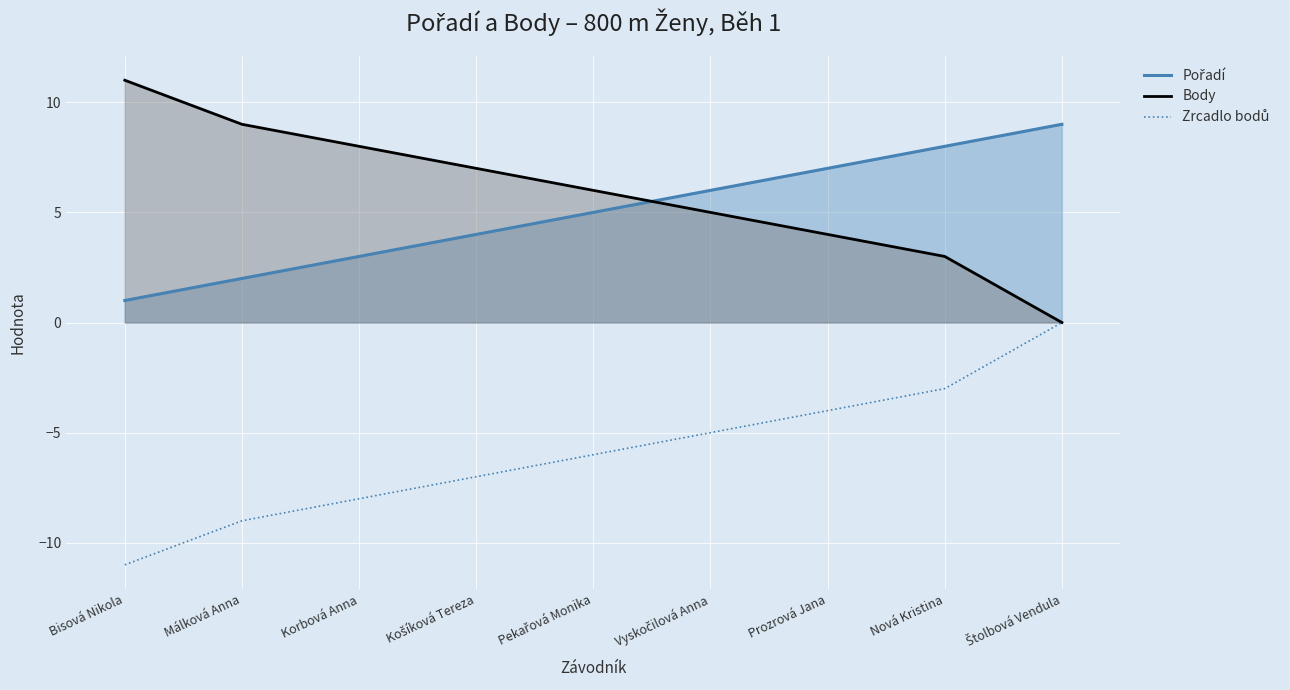

Reading left to right, list all the values displayed in this chart.

Pořadí: 1	2	3	4	5	6	7	8	9
Body: 11	9	8	7	6	5	4	3	0
Zrcadlo bodů: -11	-9	-8	-7	-6	-5	-4	-3	0